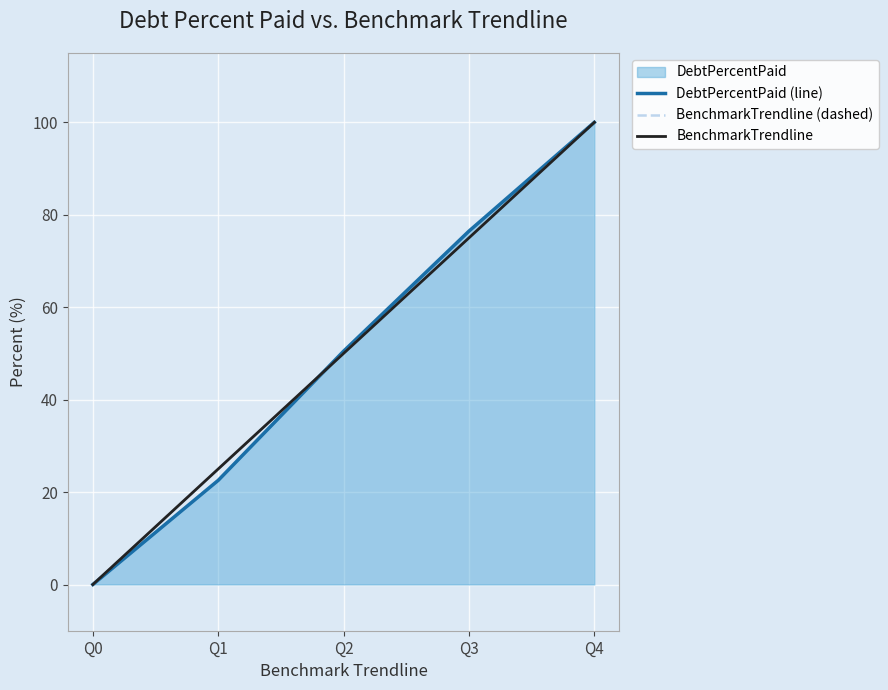

At which category is the sum across all series the highest?

Q4